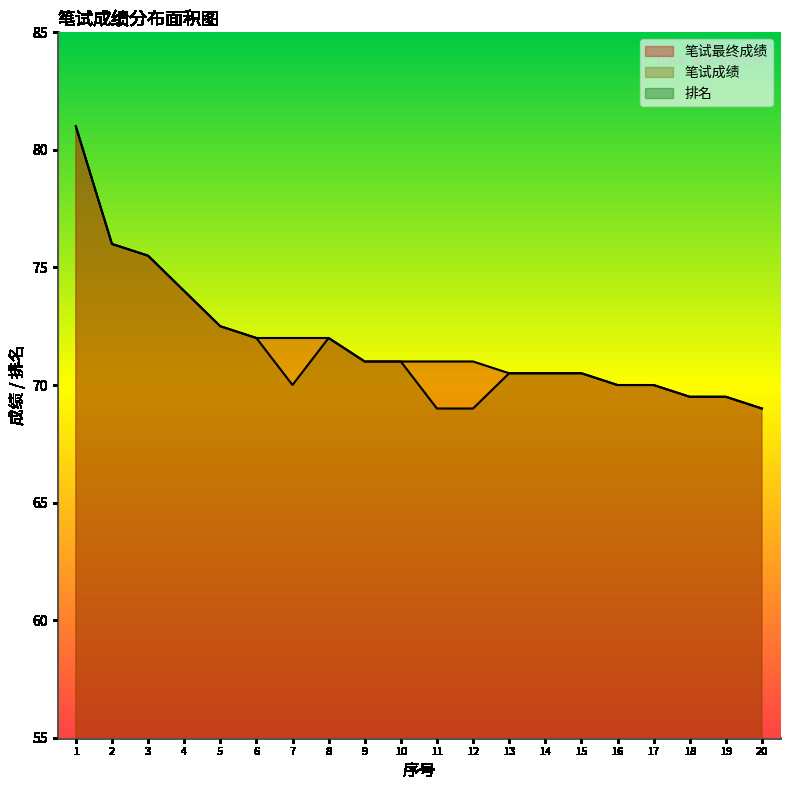

What is the total value across all series at 15?

154.0